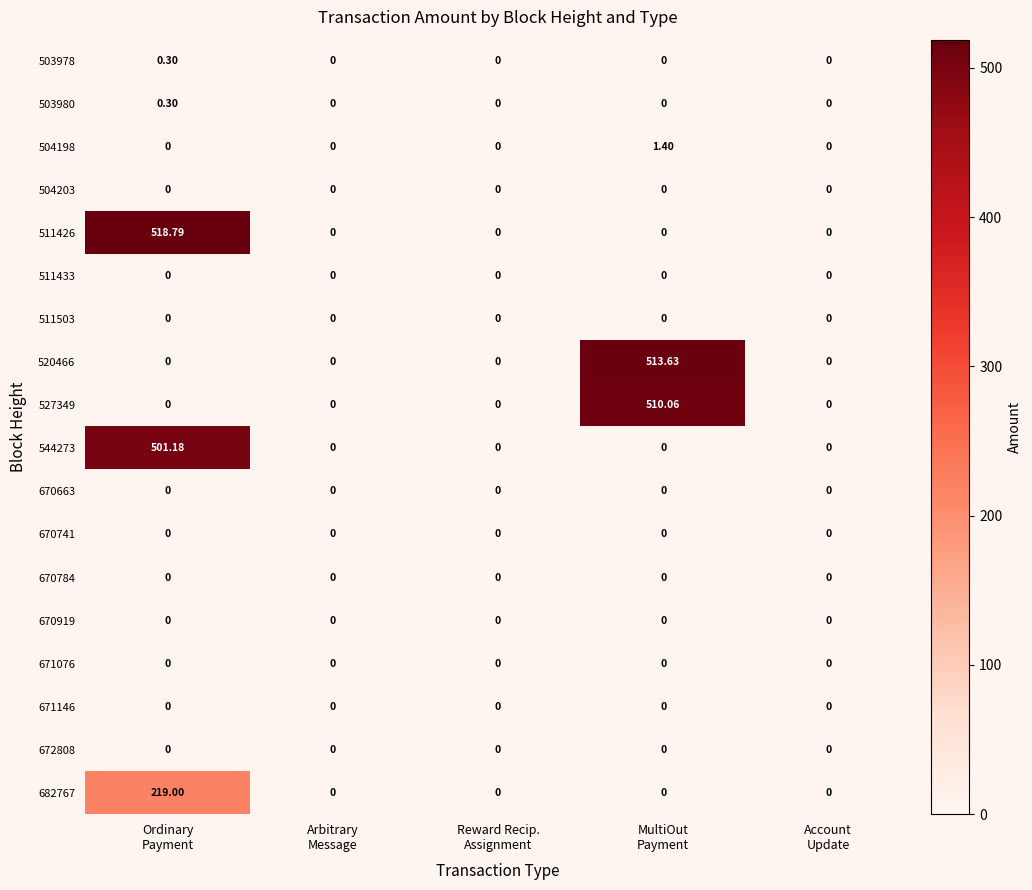

Count the number of data series in this chart.

18